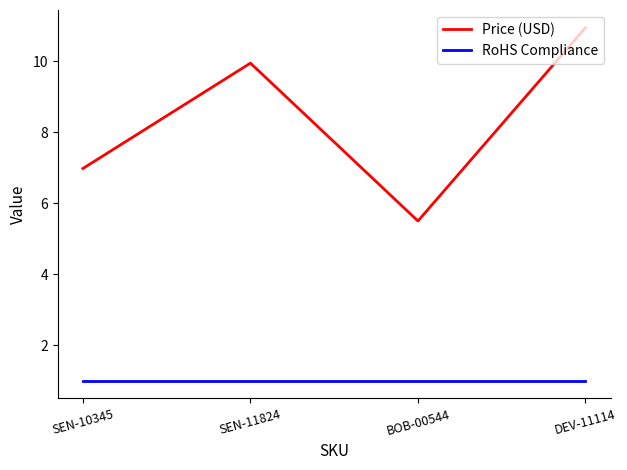

How many values in the Price (USD) series are below 9?

2